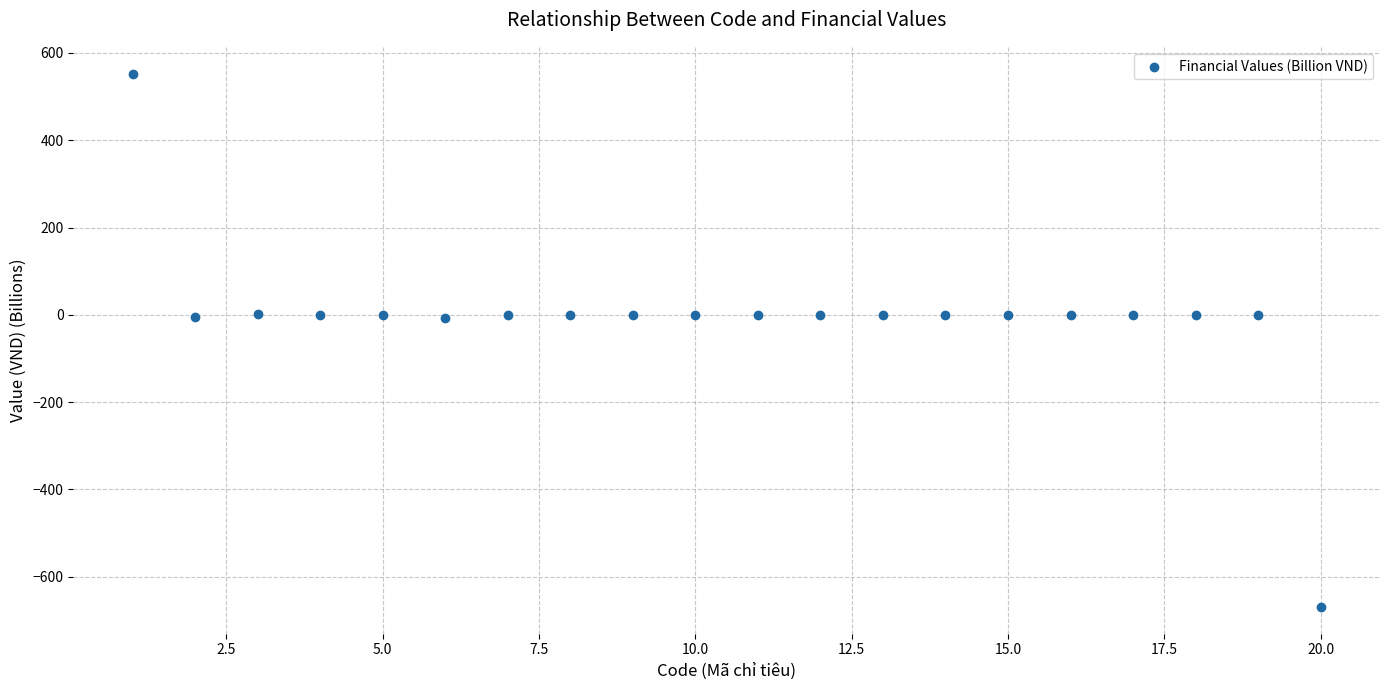

What is the range of X values (max minus min)?

19.0